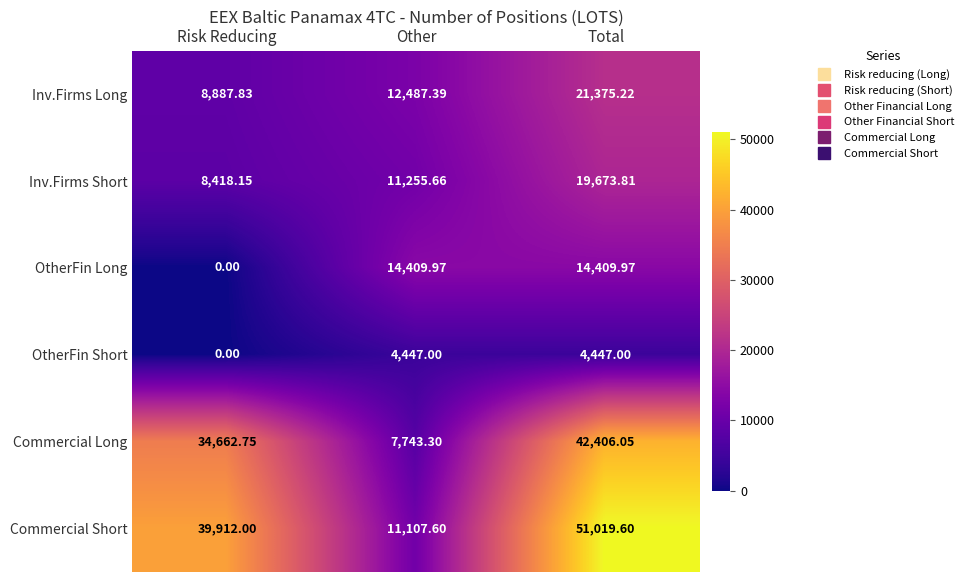

At how many categories does at least one series exceed 11271?

3